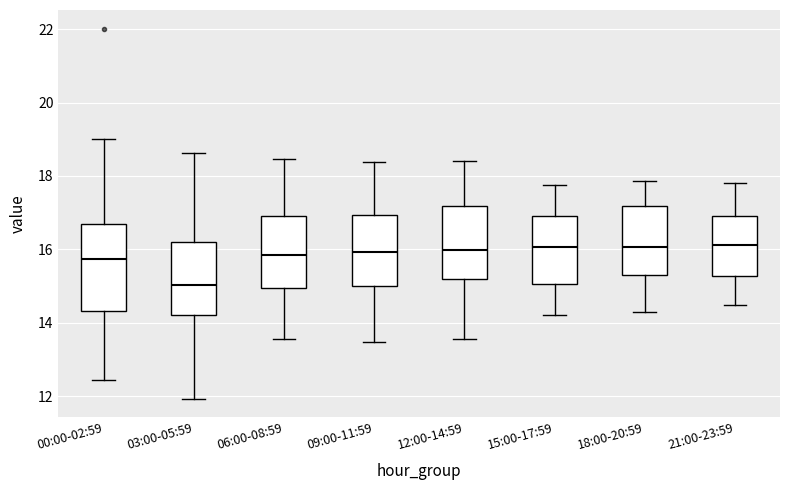

Comparing the boxes themselves (not the whiskers), which one is the tallest?

00:00-02:59